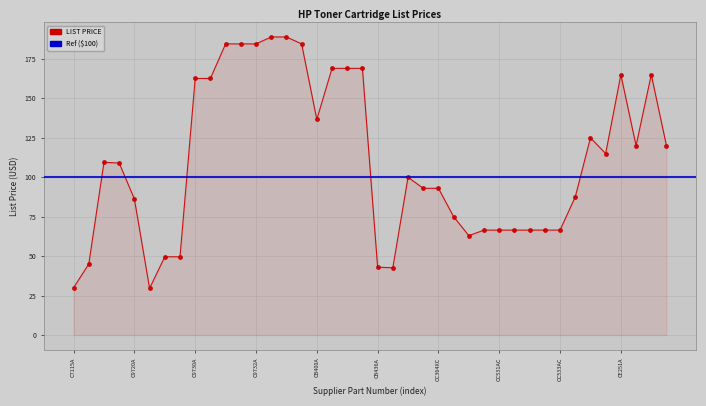

What is the difference between the second highest and second lowest values?

158.9